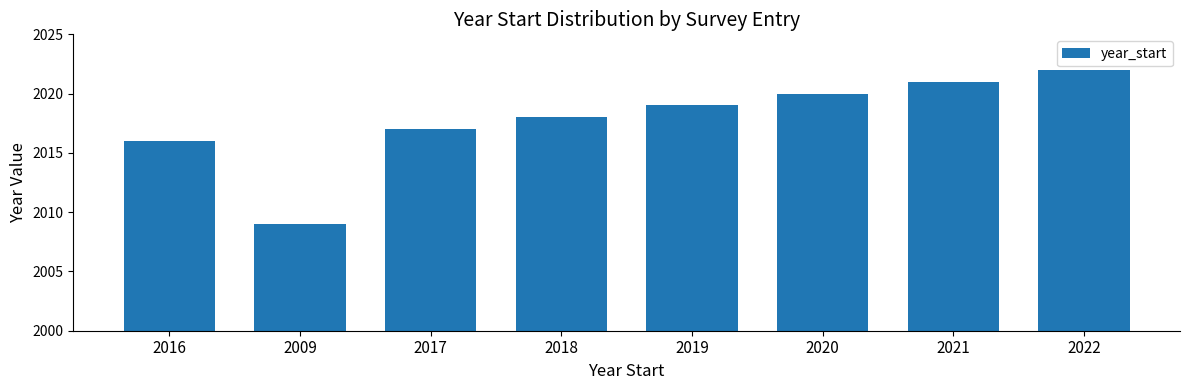

What is the change in value from 2018 to 2020?

+2